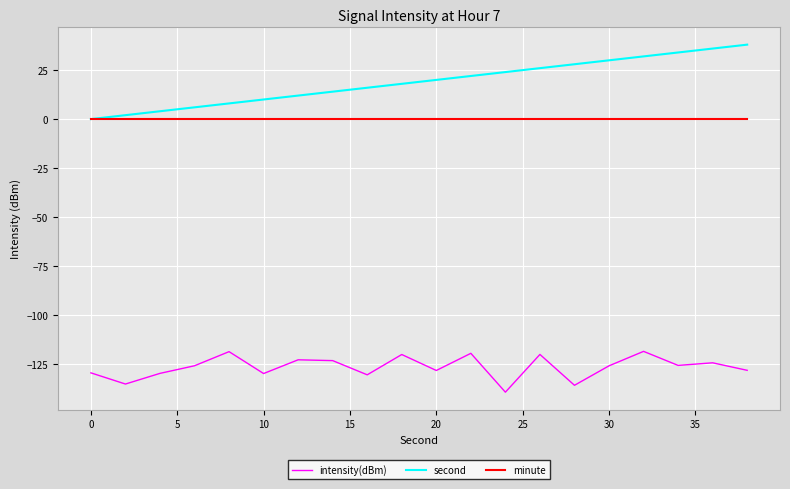

Is this an area chart (filled region under the line)?

No